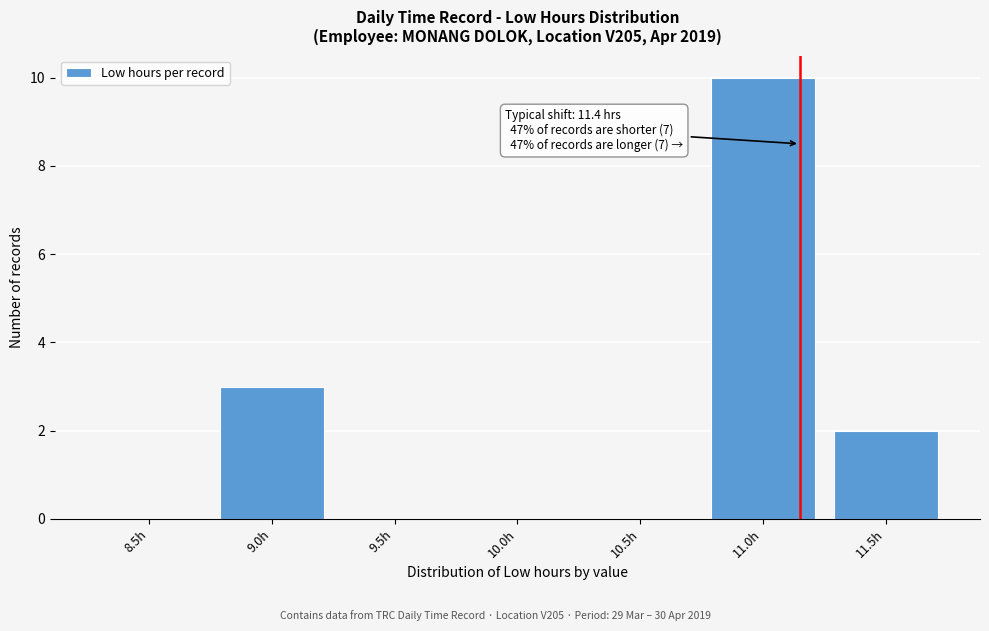

Reading right to left, transcribe all the data shown in this chart.

11.5h=2	11.0h=10	10.5h=0	10.0h=0	9.5h=0	9.0h=3	8.5h=0